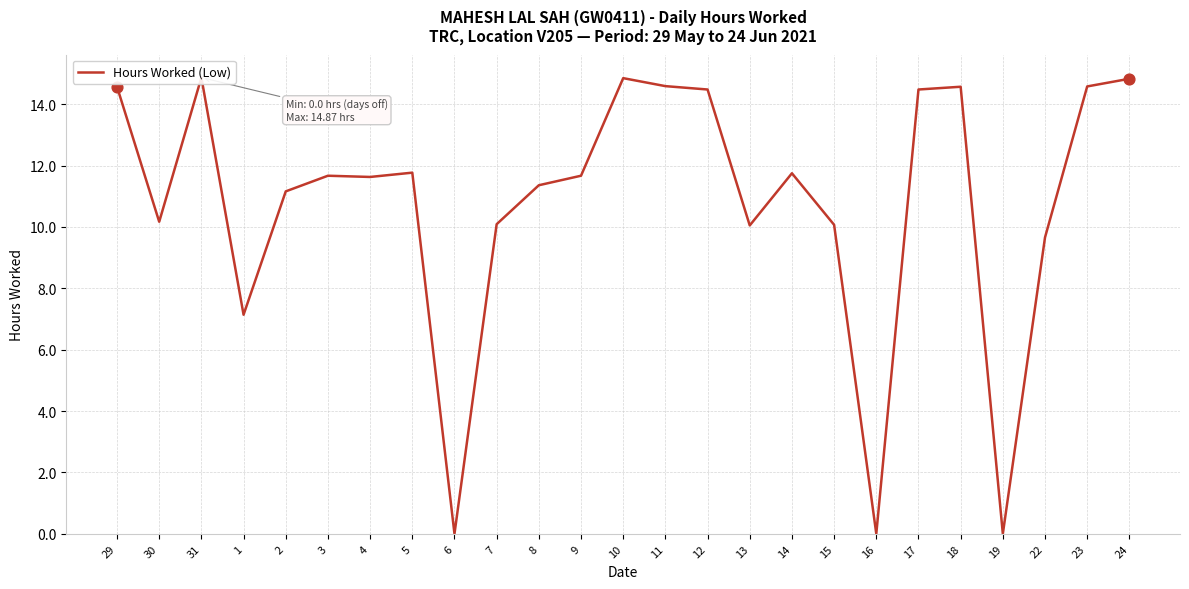

What is the change in value from 7 to 10?

+4.8